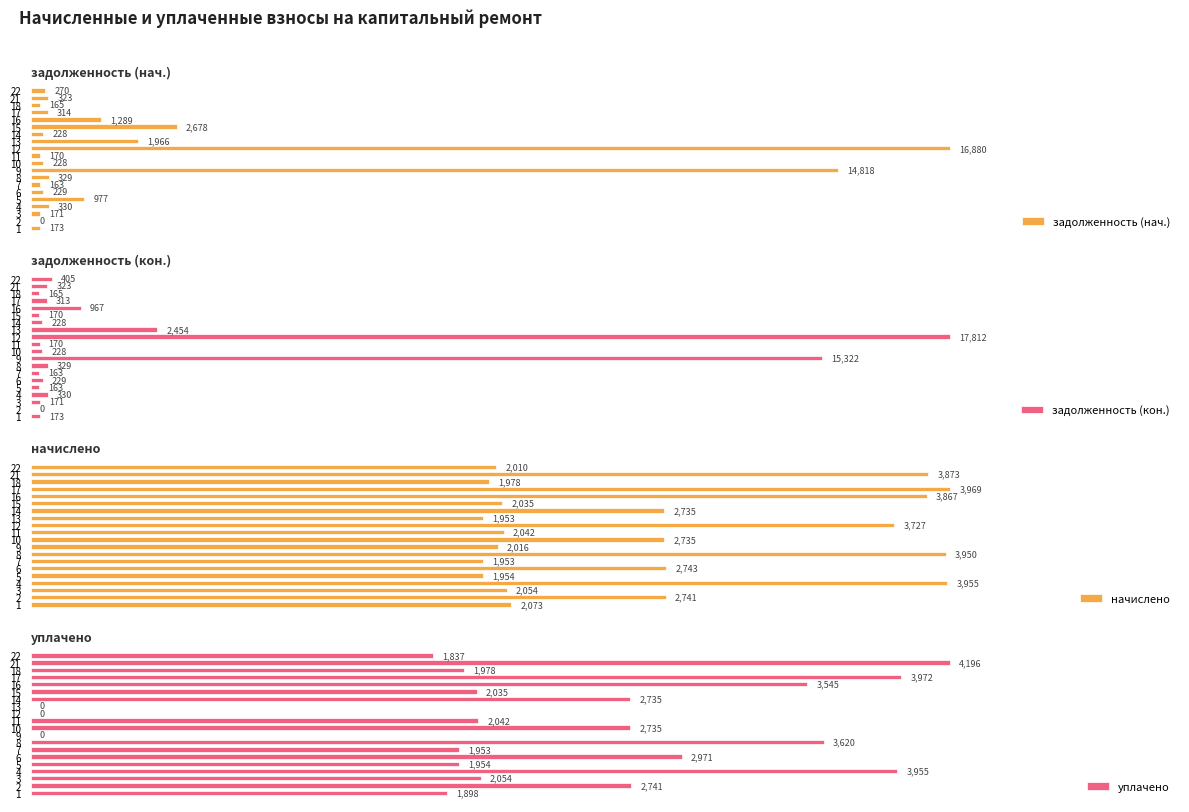

Which series has the largest range (max minus min)?

задолженность (кон.)